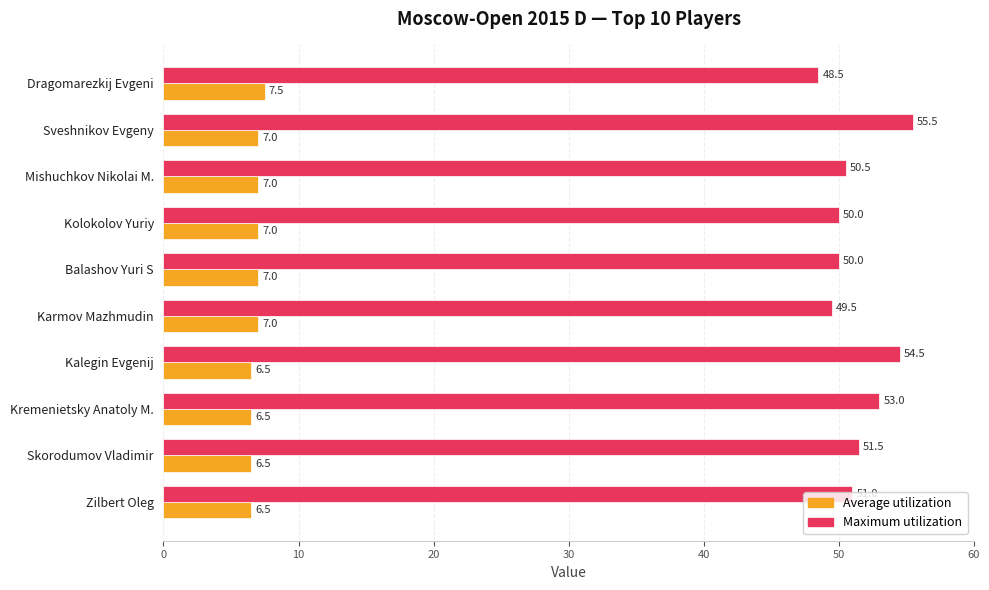

At how many categories does at least one series exceed 39?

10